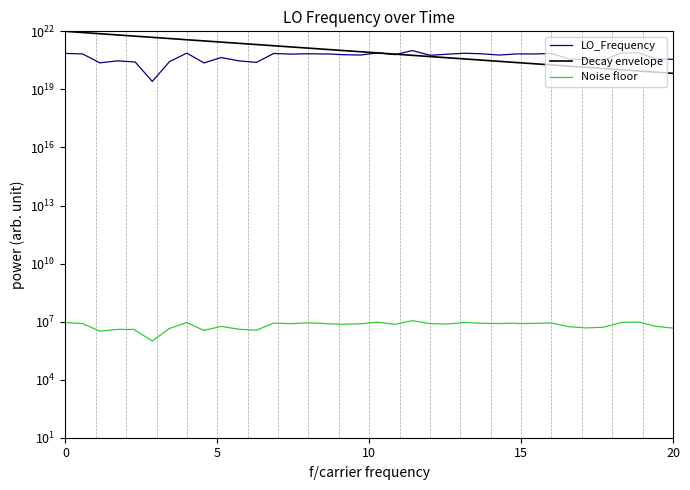

How many values in the Decay envelope series are below 881338940107496882176?

20